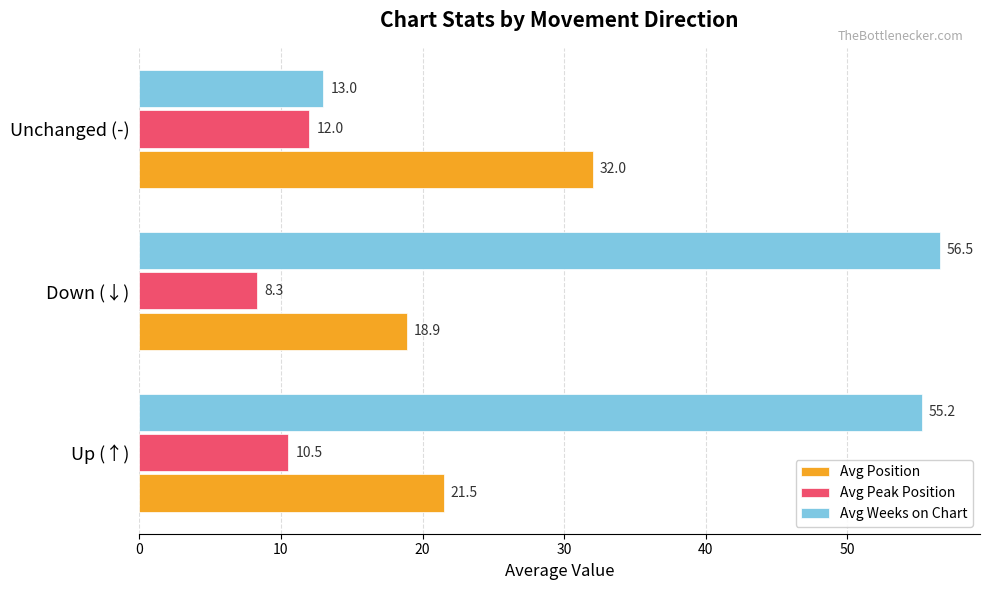

Rank the series by their maximum value, from lowest to highest.

Avg Peak Position, Avg Position, Avg Weeks on Chart